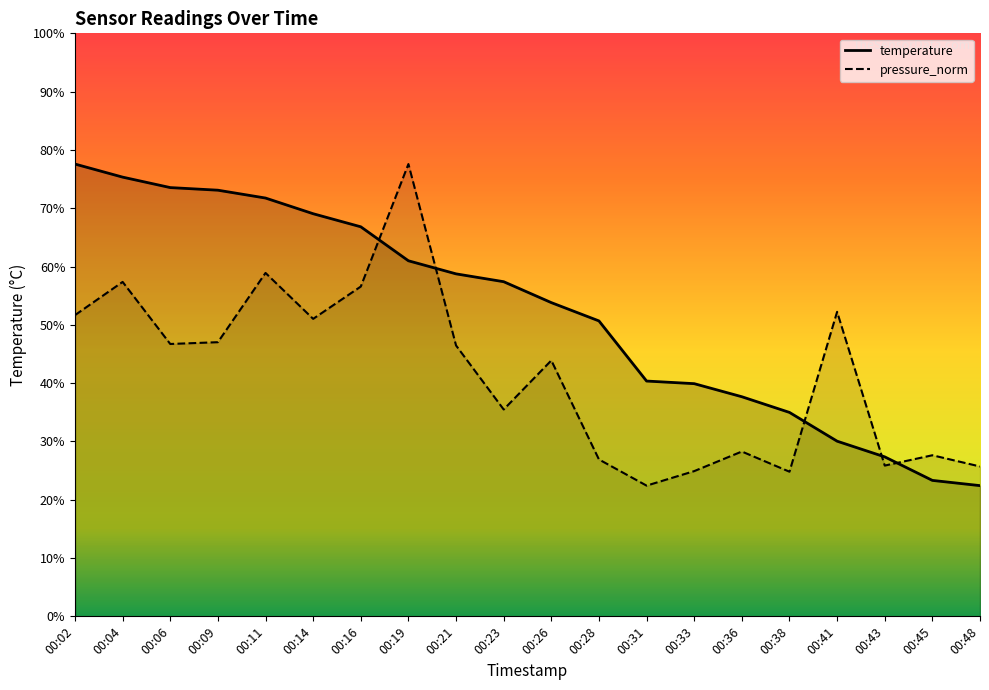

What are all the series names shown in the legend?

temperature, pressure_norm